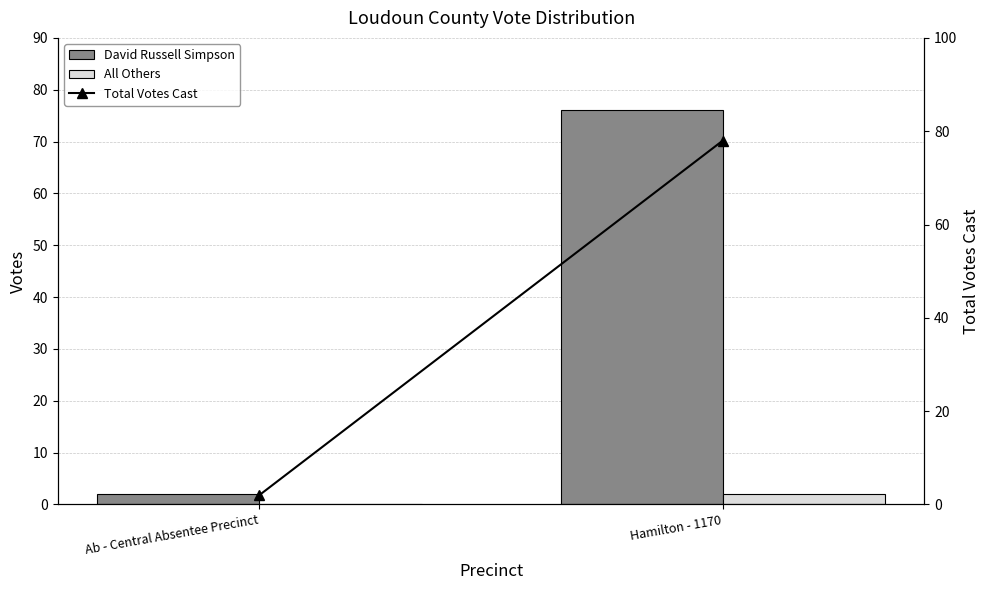

Is it true that Total Votes Cast equals 1 at Ab - Central Absentee Precinct?

False